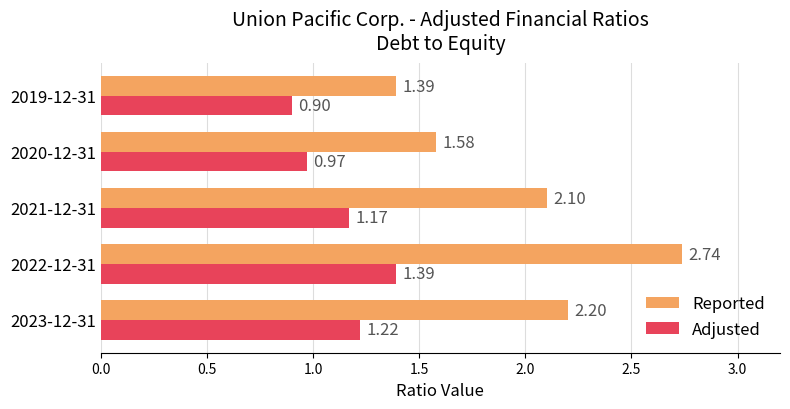

List the labels in order of Adjusted value, smallest first.

2019-12-31, 2020-12-31, 2021-12-31, 2023-12-31, 2022-12-31